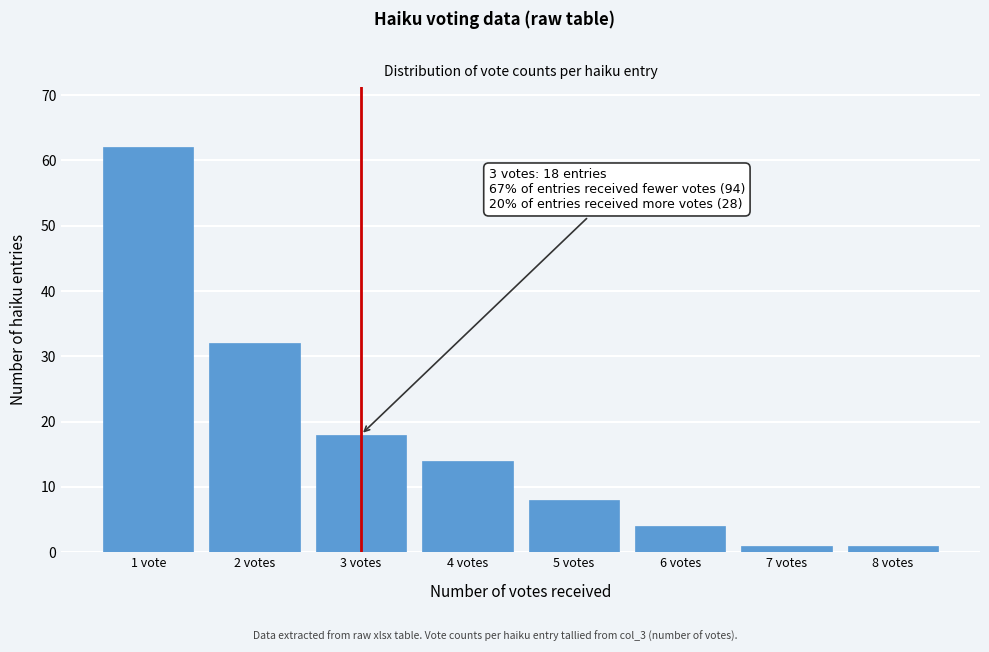

Reading right to left, what are all the values shown in this chart?

8 votes=1	7 votes=1	6 votes=4	5 votes=8	4 votes=14	3 votes=18	2 votes=32	1 vote=62